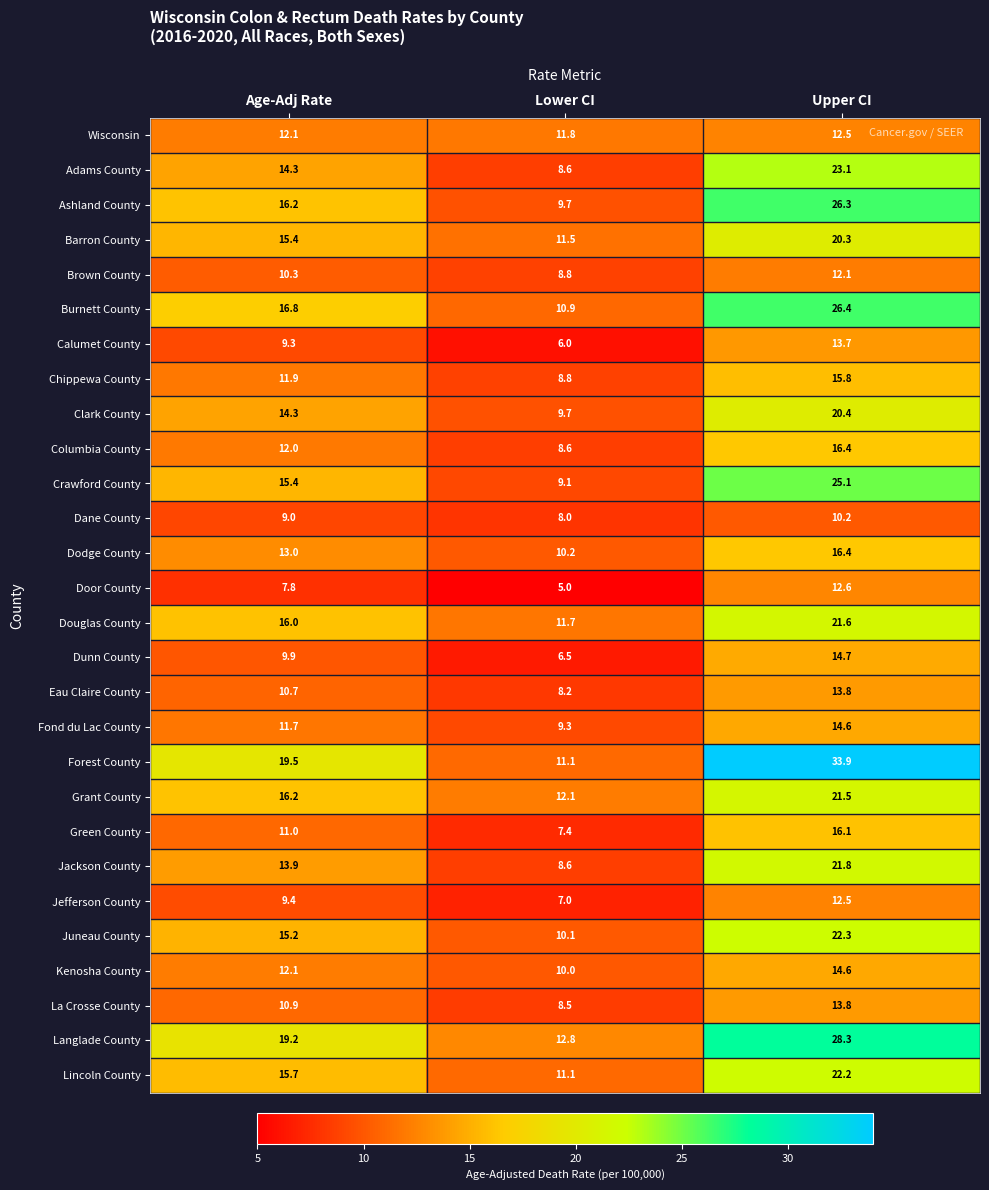

Which series has the largest range (max minus min)?

Forest County